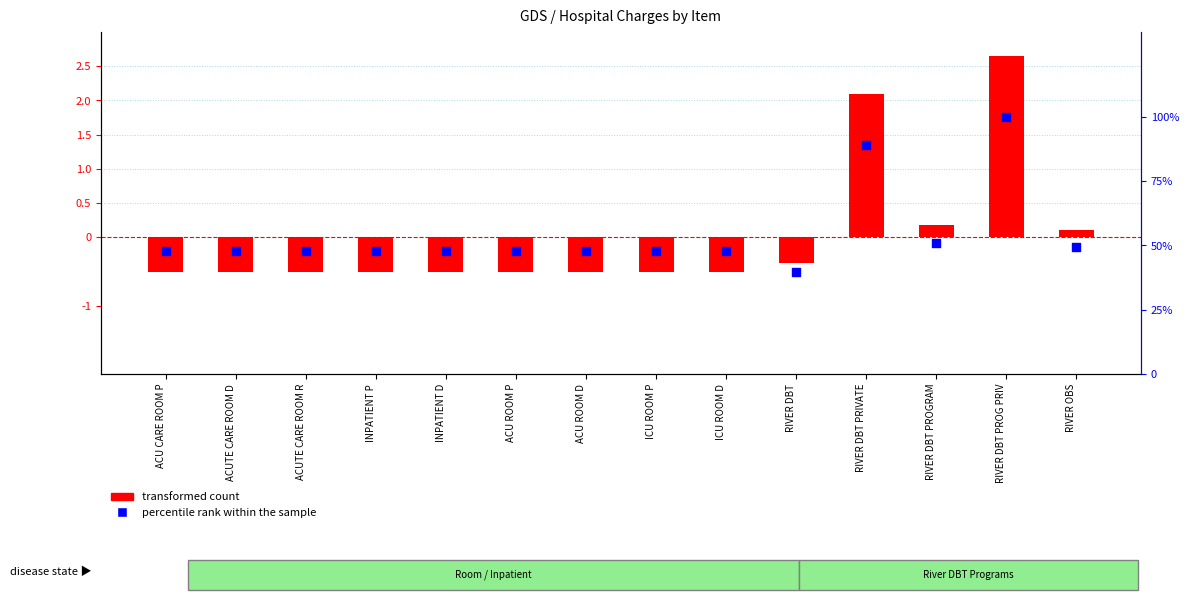

Which series reaches the minimum Y coordinate?

transformed count